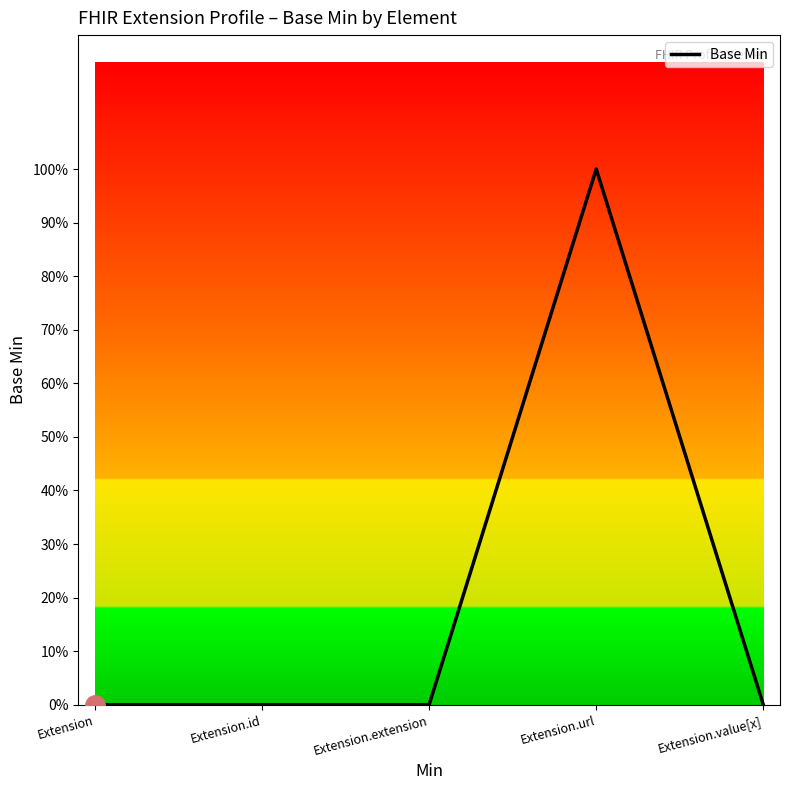

Does the chart display data point markers on the line(s)?

No